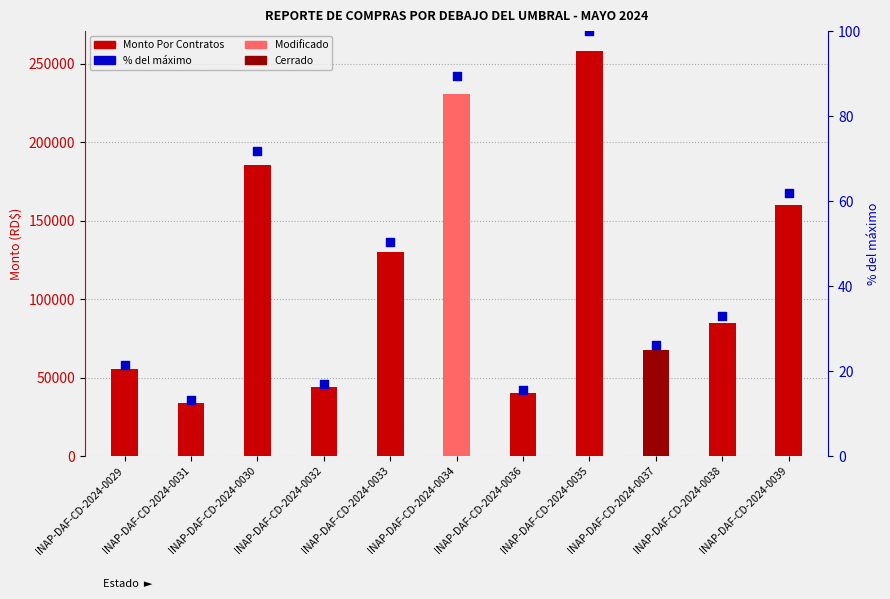

At how many categories does at least one series exceed 201546?

2